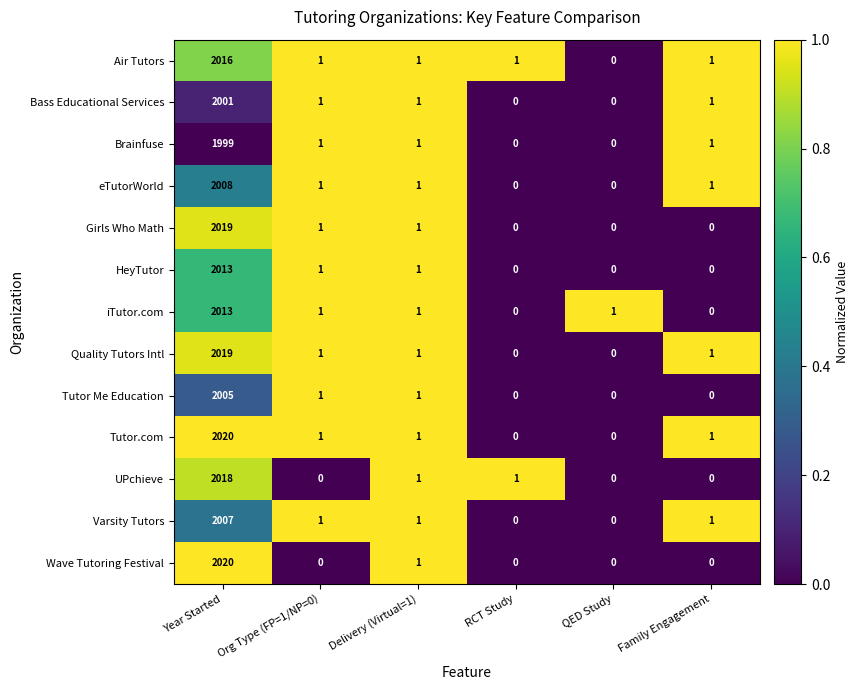

Where does the HeyTutor series first go above 1?

Year Started